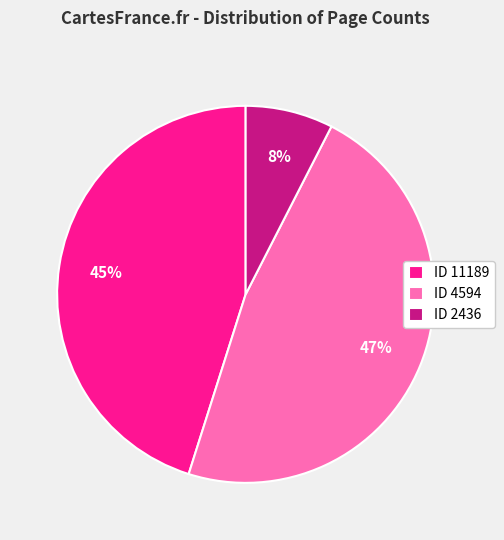

Is it true that ID 2436 is 8% of the pie?

True